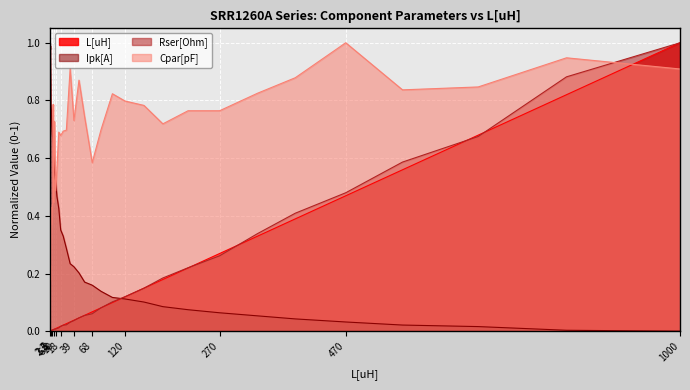

How many times do Ipk[A] and Cpar[pF] cross each other?

5